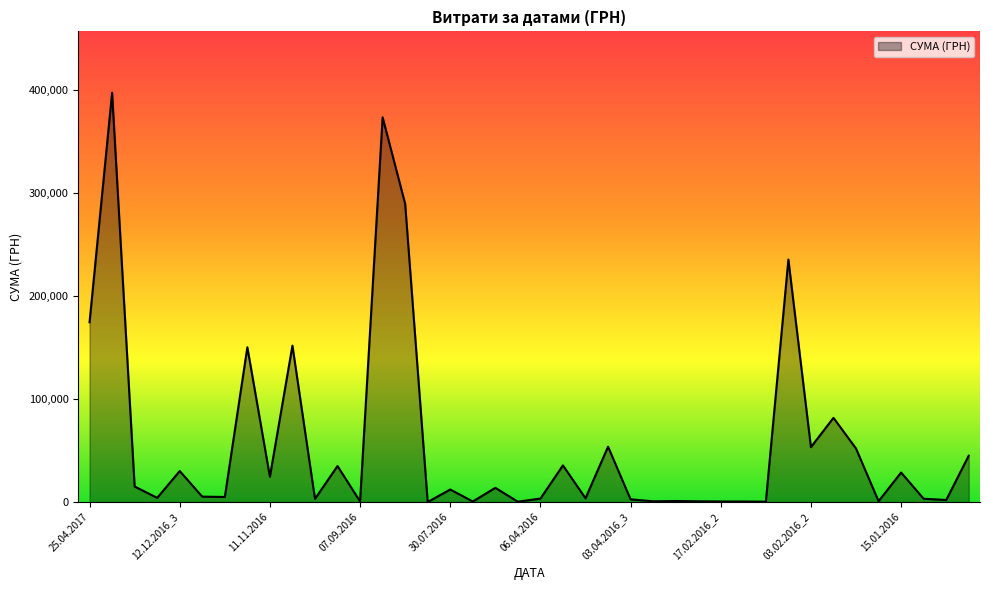

What is the difference between the maximum and minimum values?

397297.8